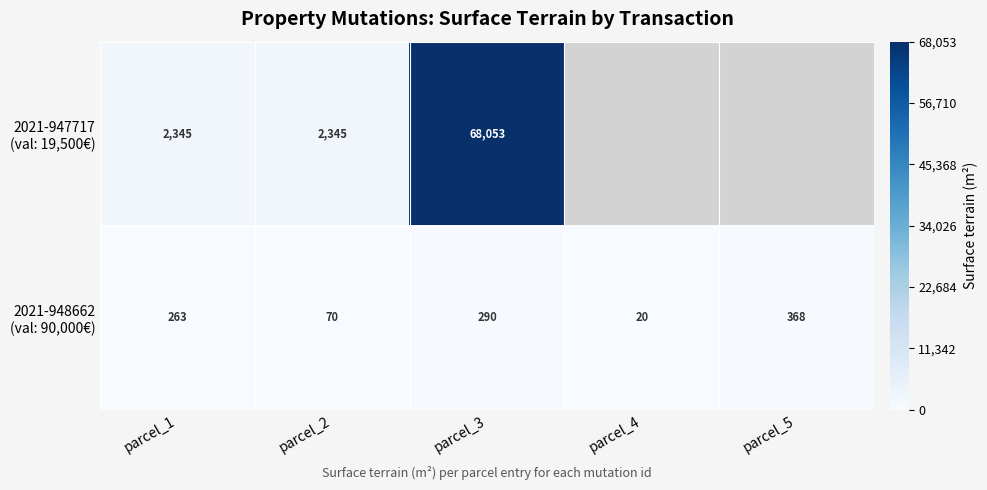

What is the difference between the 2021-948662 (val: 90,000€) values at parcel_3 and parcel_5?

78.0